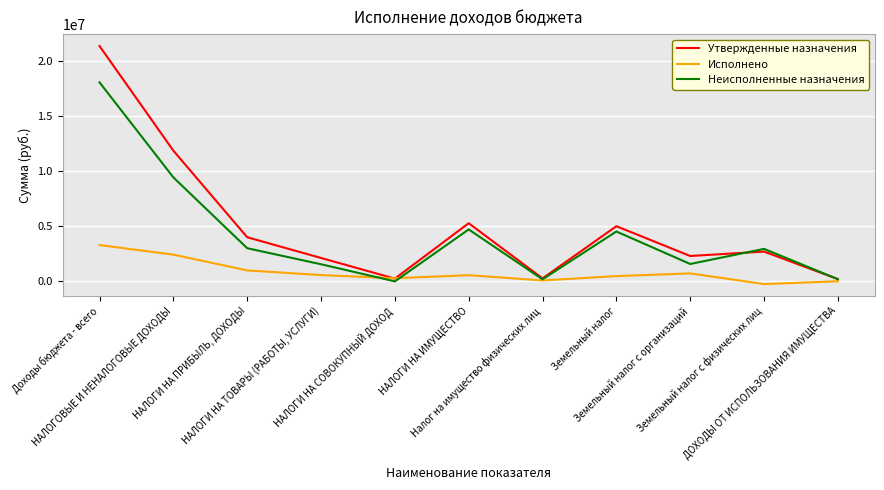

Which series has the widest spread of values?

Утвержденные назначения